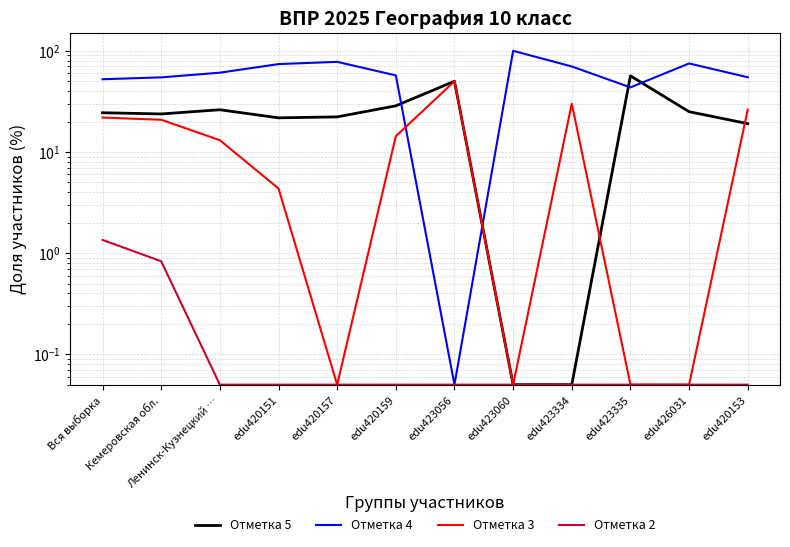

List the labels in order of Отметка 4 value, largest first.

edu423060, edu420157, edu426031, edu420151, edu423334, Ленинск-Кузнецкий …, edu420159, edu420153, Кемеровская обл., Вся выборка, edu423335, edu423056